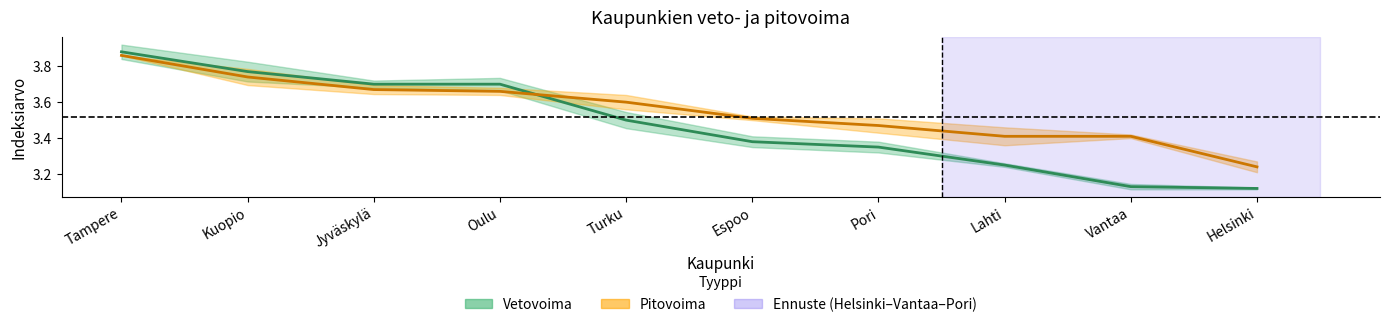

What is the total value across all series at Tampere?

7.7